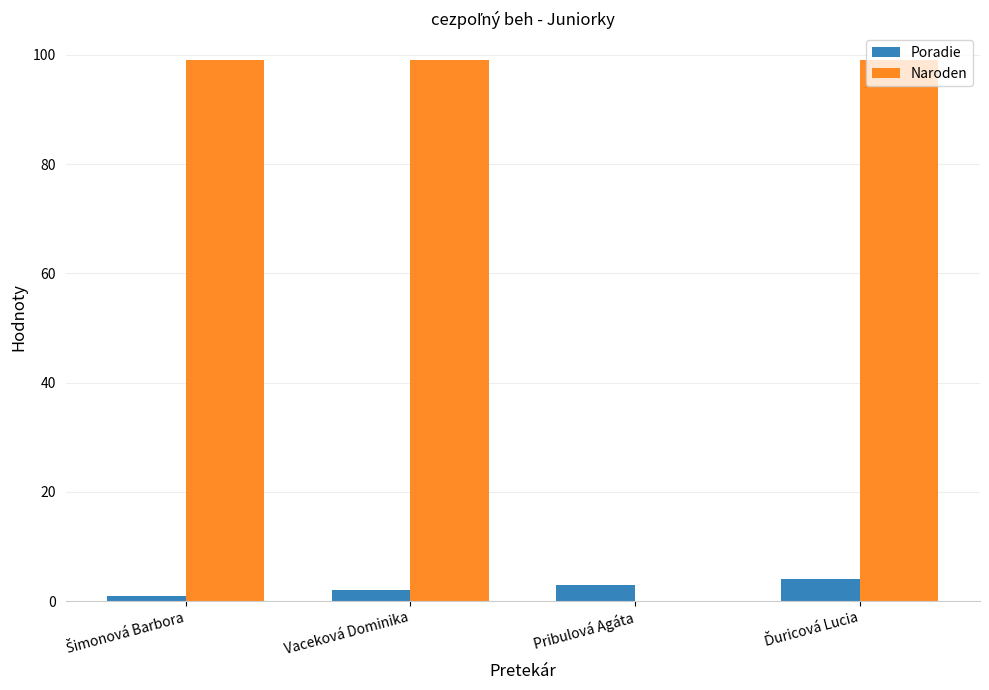

Where is Naroden nearest to the value 49?

Pribulová Agáta